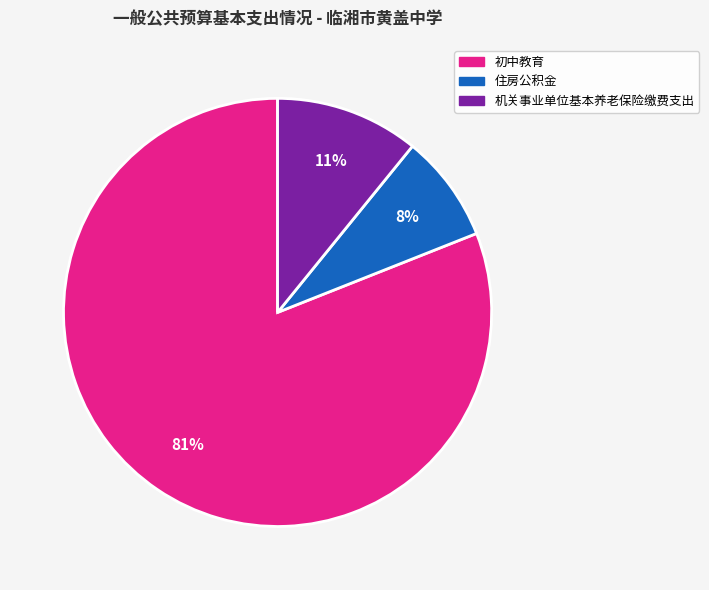

What is the largest slice in the pie chart?

初中教育